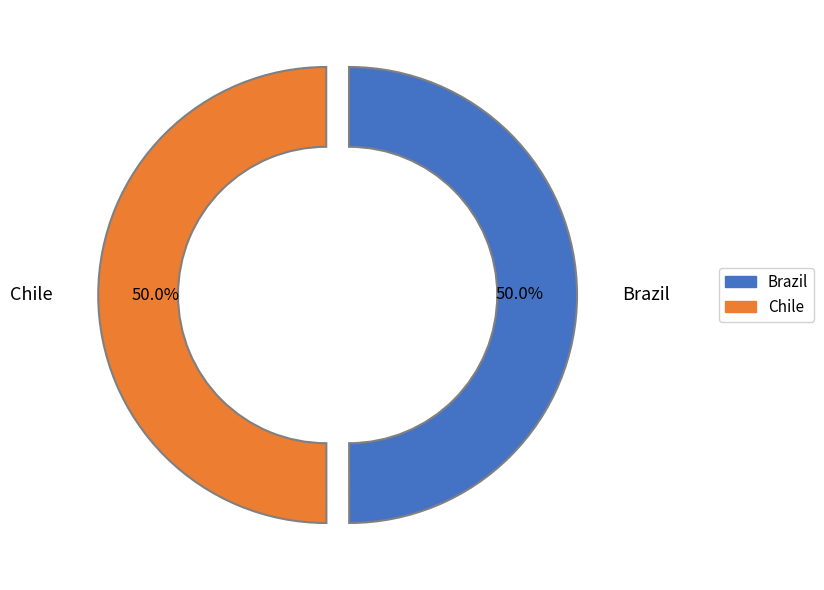

Is it true that Brazil is 50% of the pie?

True